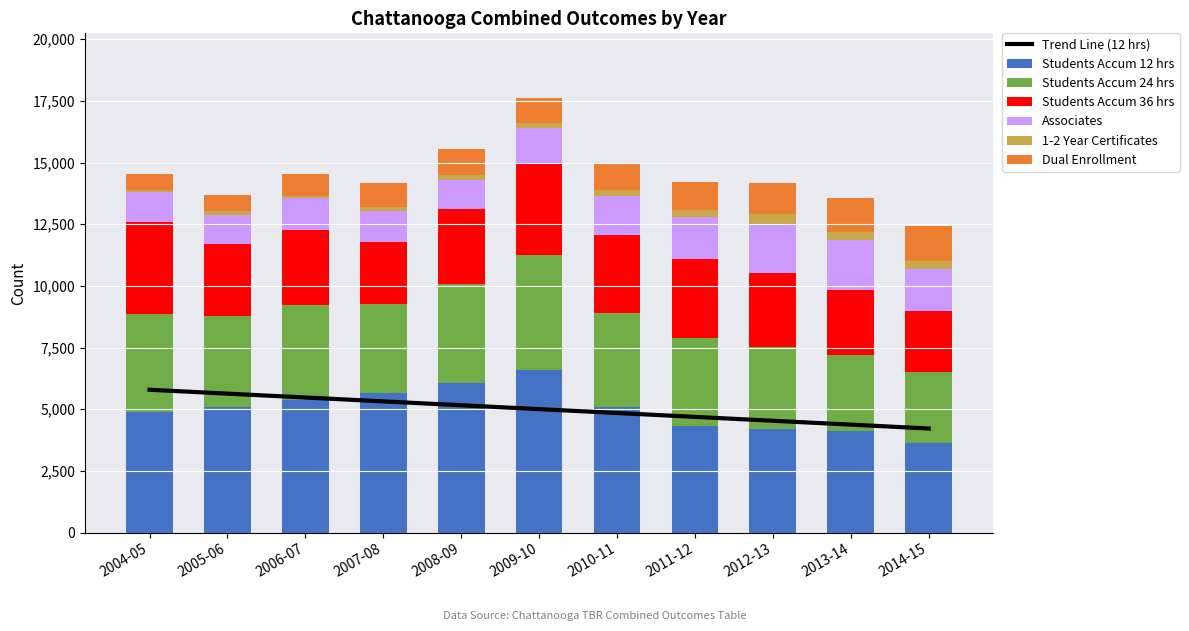

What is the total value across all series at 2006-07?

14517.0